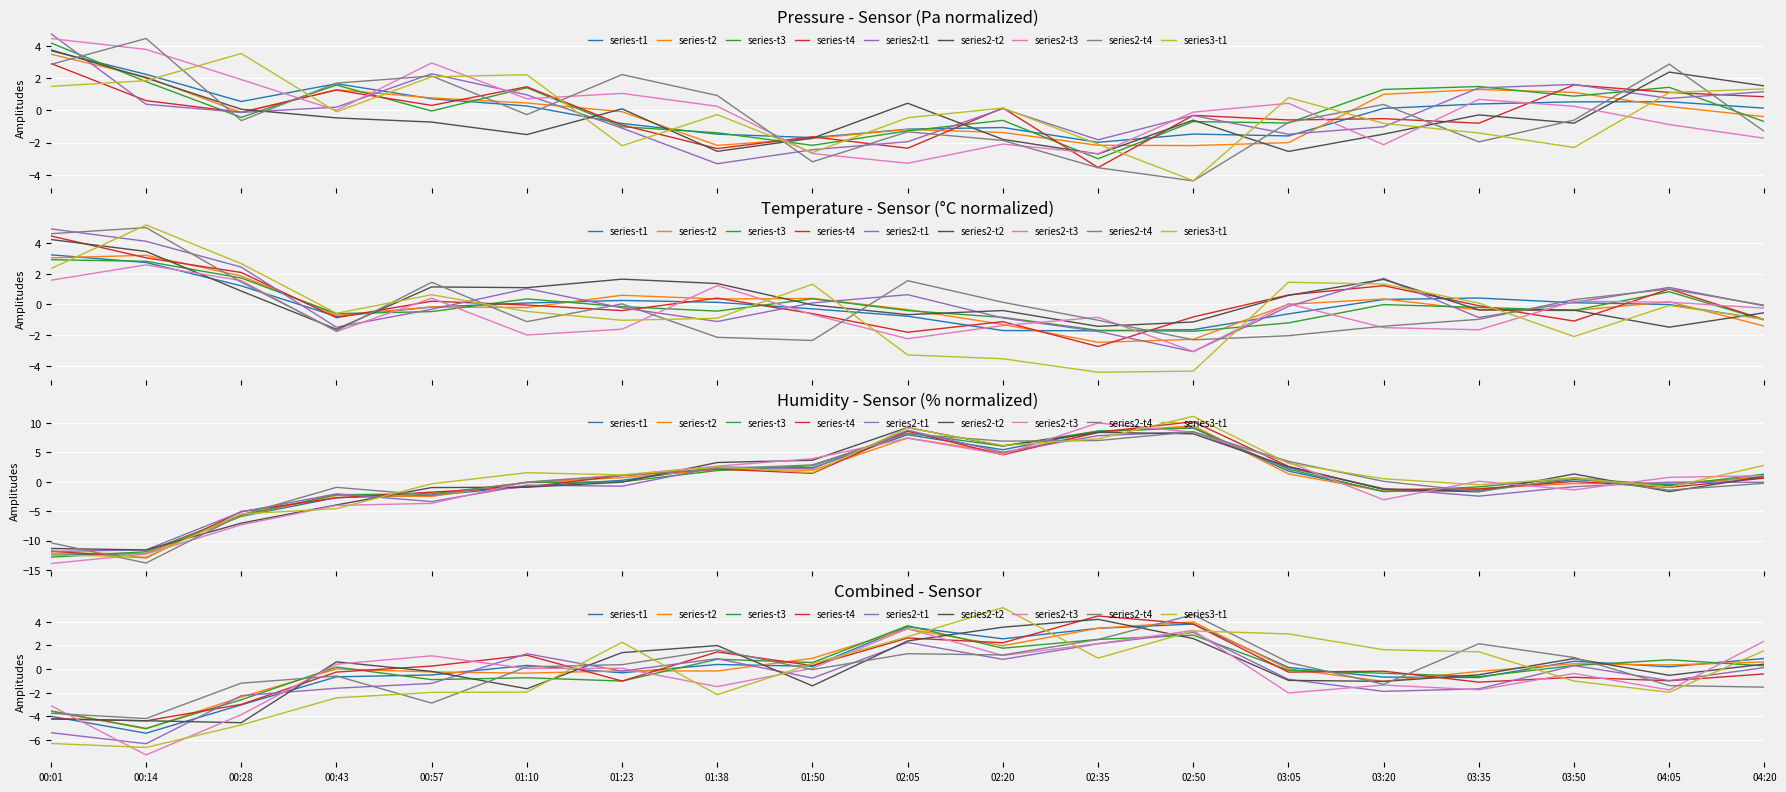

What is the label of the 18th point from the right?

00:14